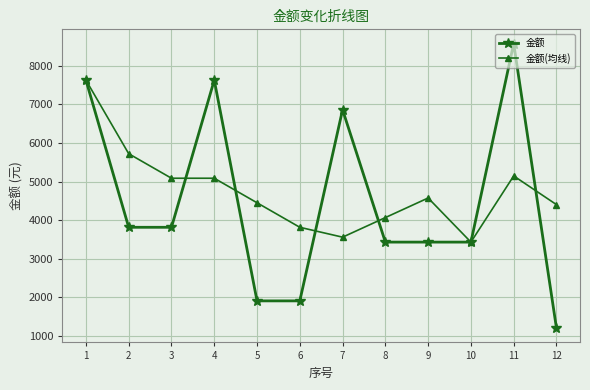

Reading left to right, what are all the values shown in this chart?

金额: 7632	3816	3816	7632	1908	1908	6864	3432	3432	3432	8580	1200
金额(均线): 7632	5724	5088	5088	4452	3816	3560	4068	4576	3432	5148	4404